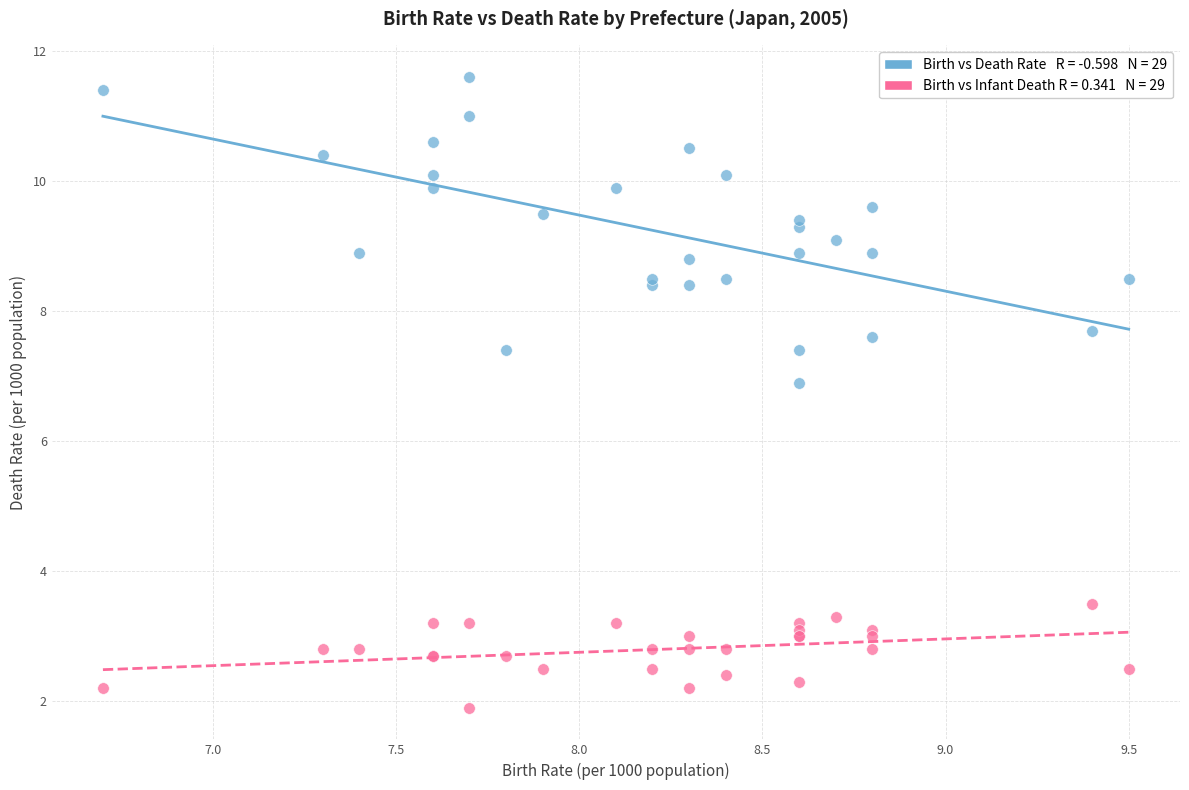

Across all series, what Y value is closest to 6?

6.9